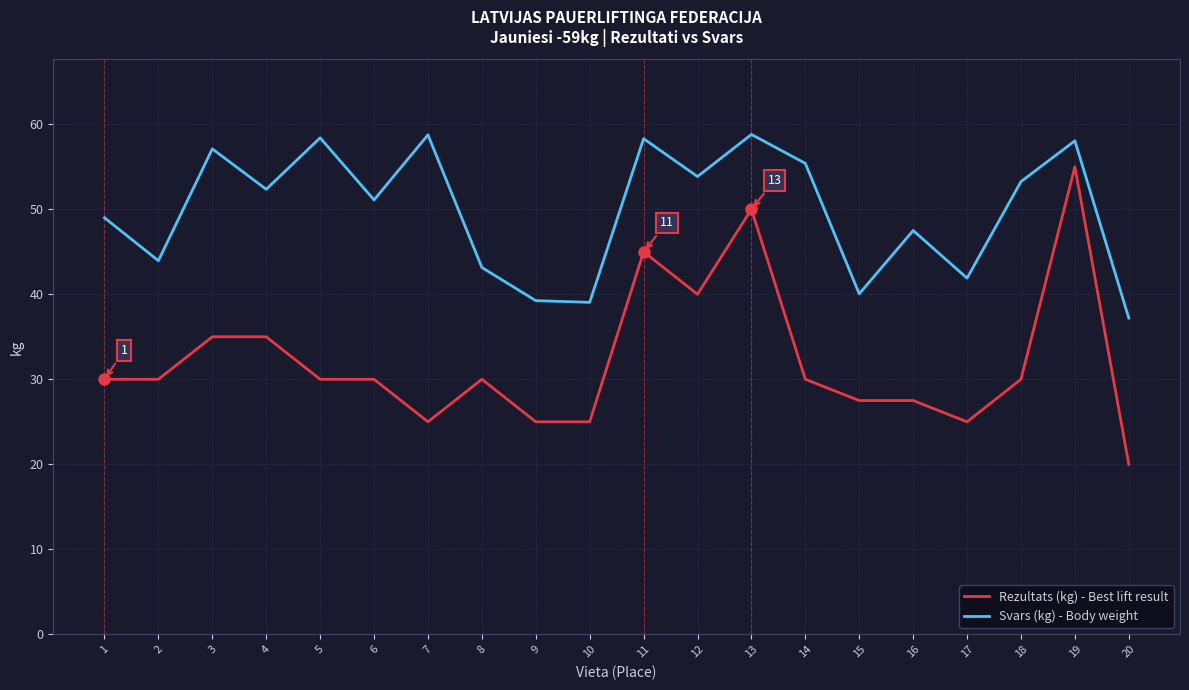

True or false: Svars (kg) - Body weight and Rezultats (kg) - Best lift result intersect in this chart.

False